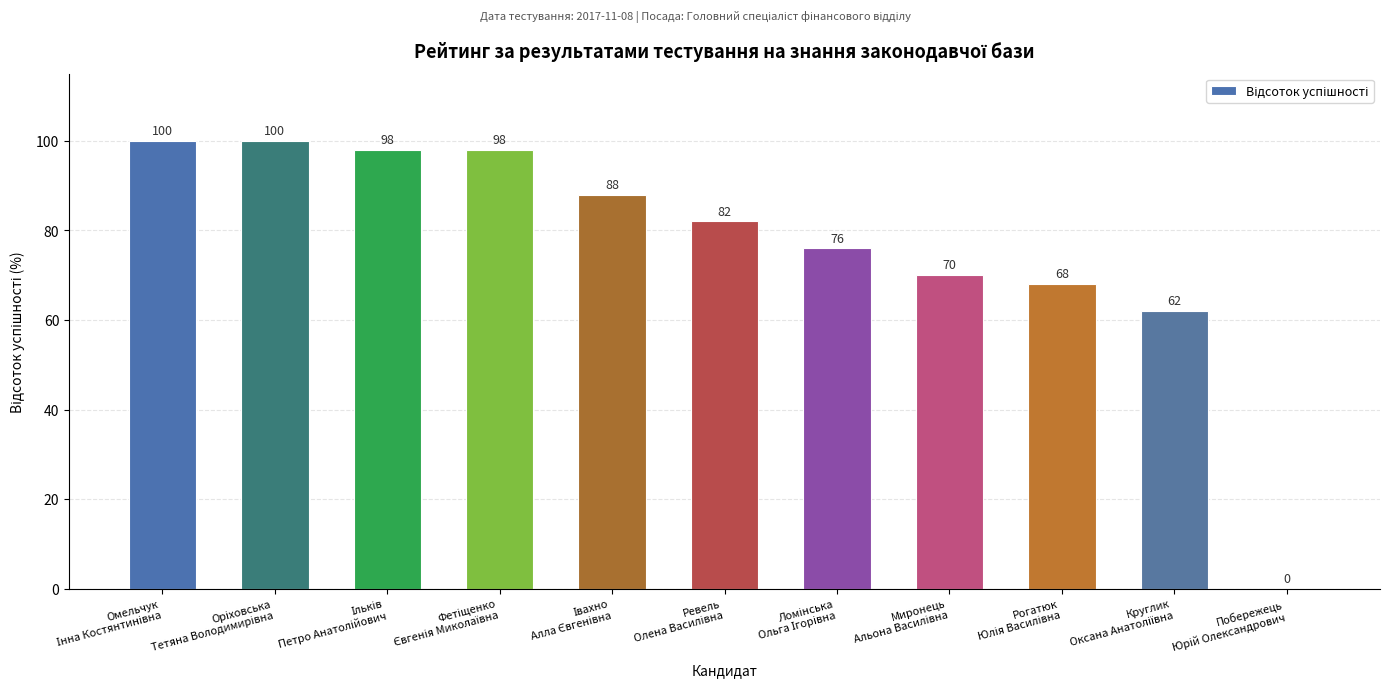

What is the greatest value displayed?

100